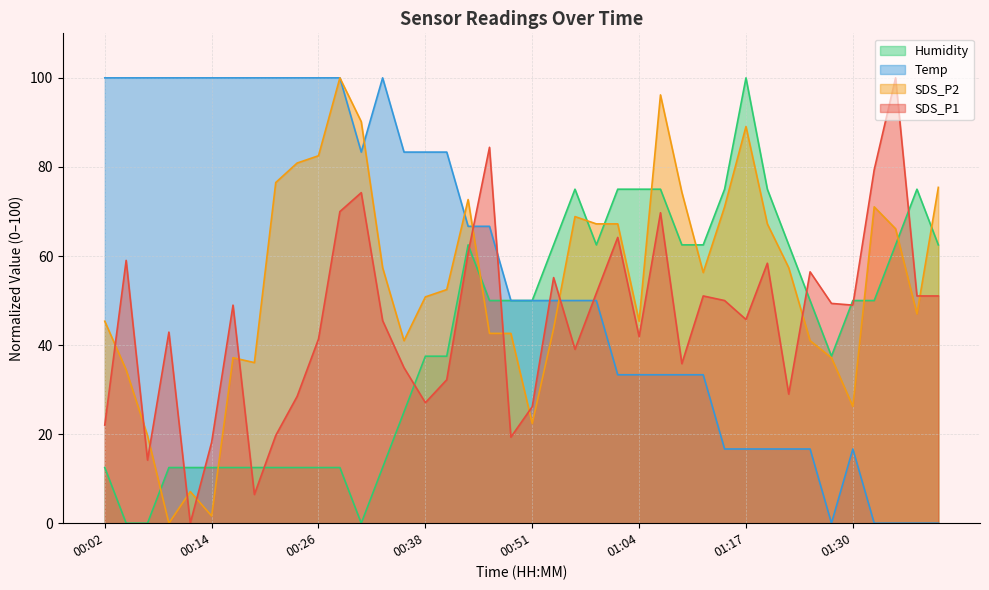

What is the value of the SDS_P1 point at the 19th from the left?

84.4